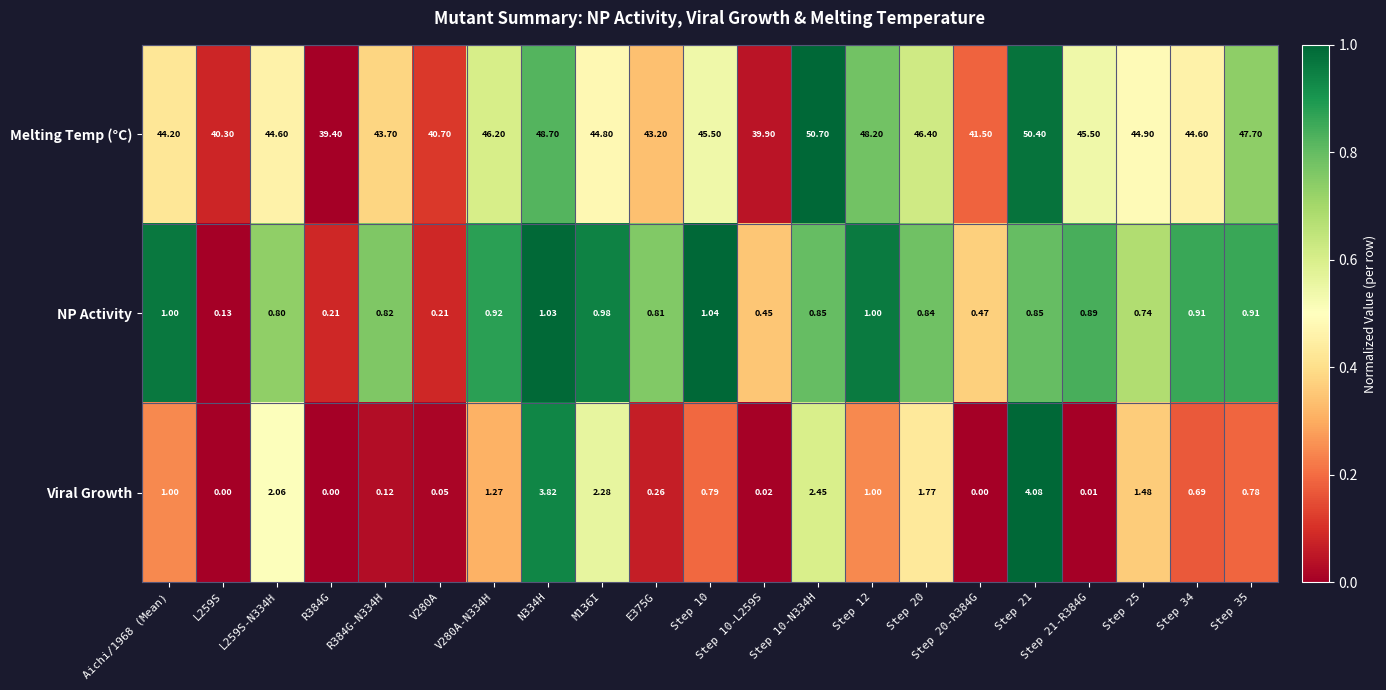

At how many categories does at least one series exceed 0?

21